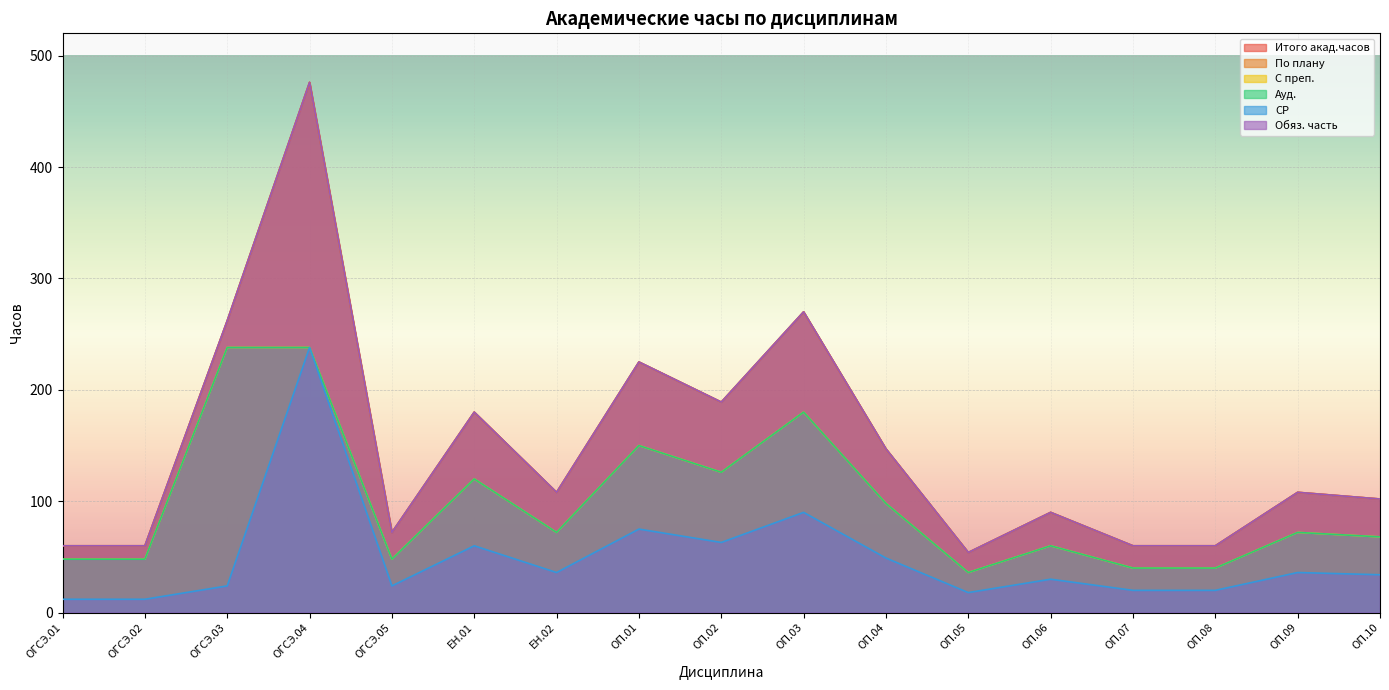

True or false: Итого акад.часов has more than 0 interior local peaks.

True